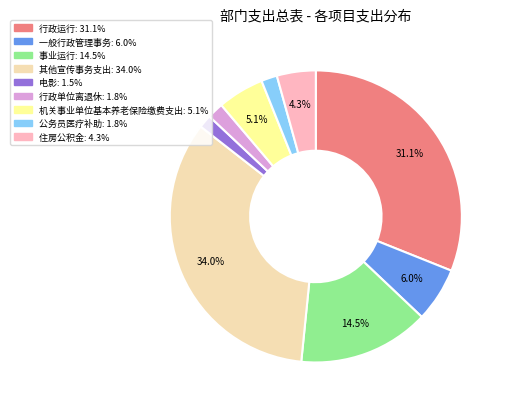

How many segments does this pie chart have?

9